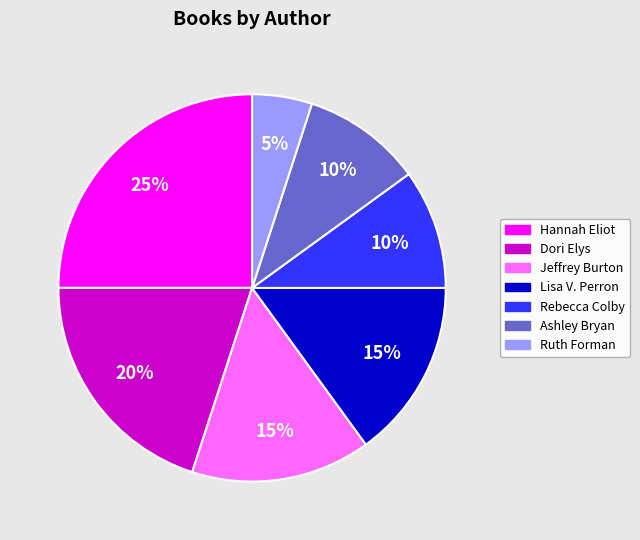

Does any single category account for the majority?

No